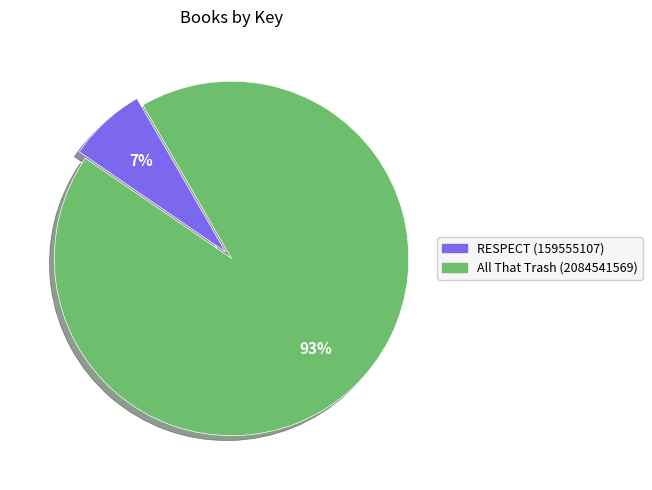

Do RESPECT (159555107) and All That Trash (2084541569) together represent more than half of the pie?

Yes